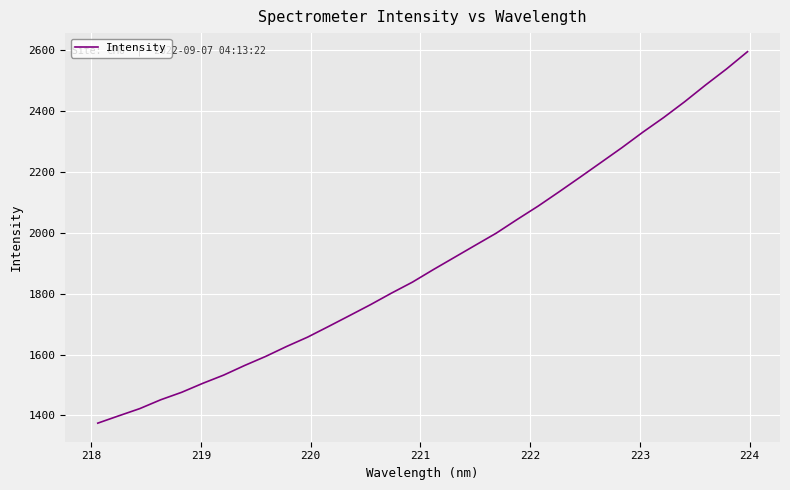

What is the maximum value shown in the chart?

2594.7